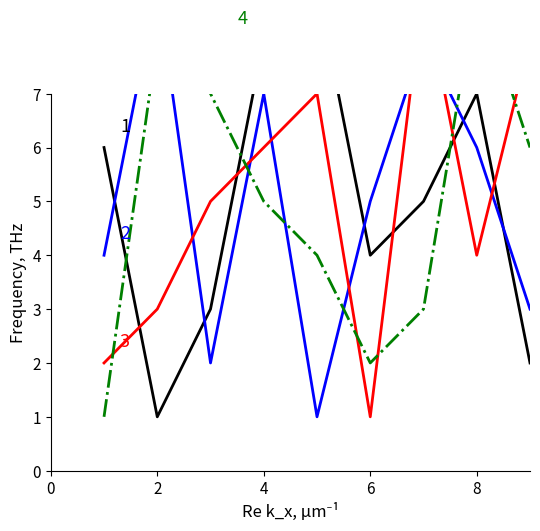

Which series has the largest total across all categories?

1